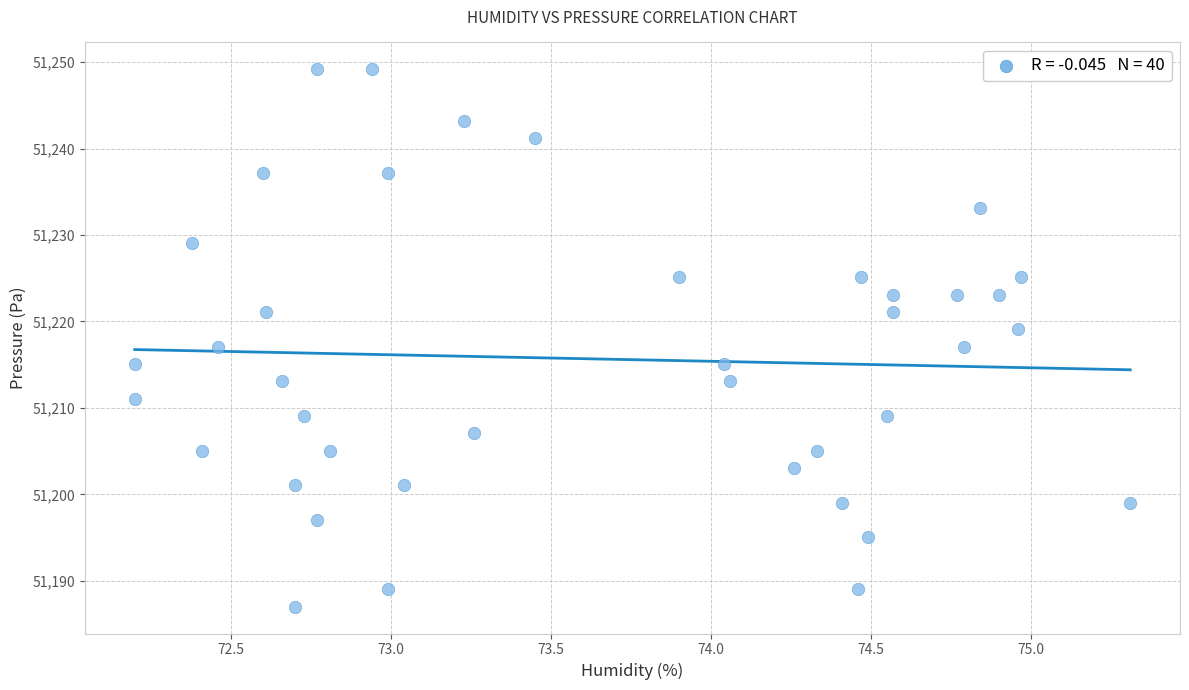

What is the range of Y values (max minus min)?

62.1